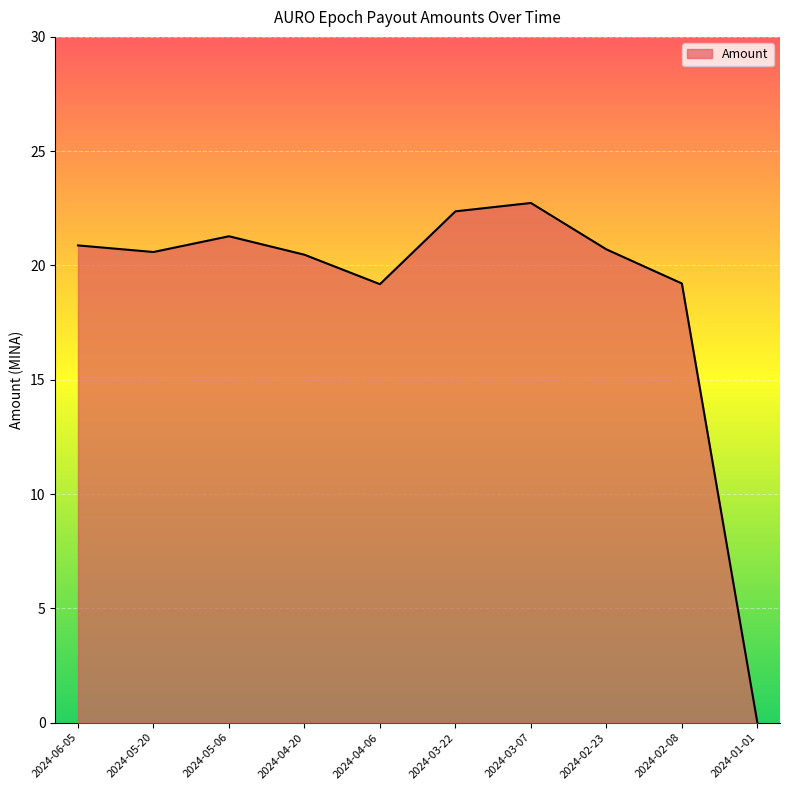

Is it true that the value at 2024-04-20 is 20.5?

True